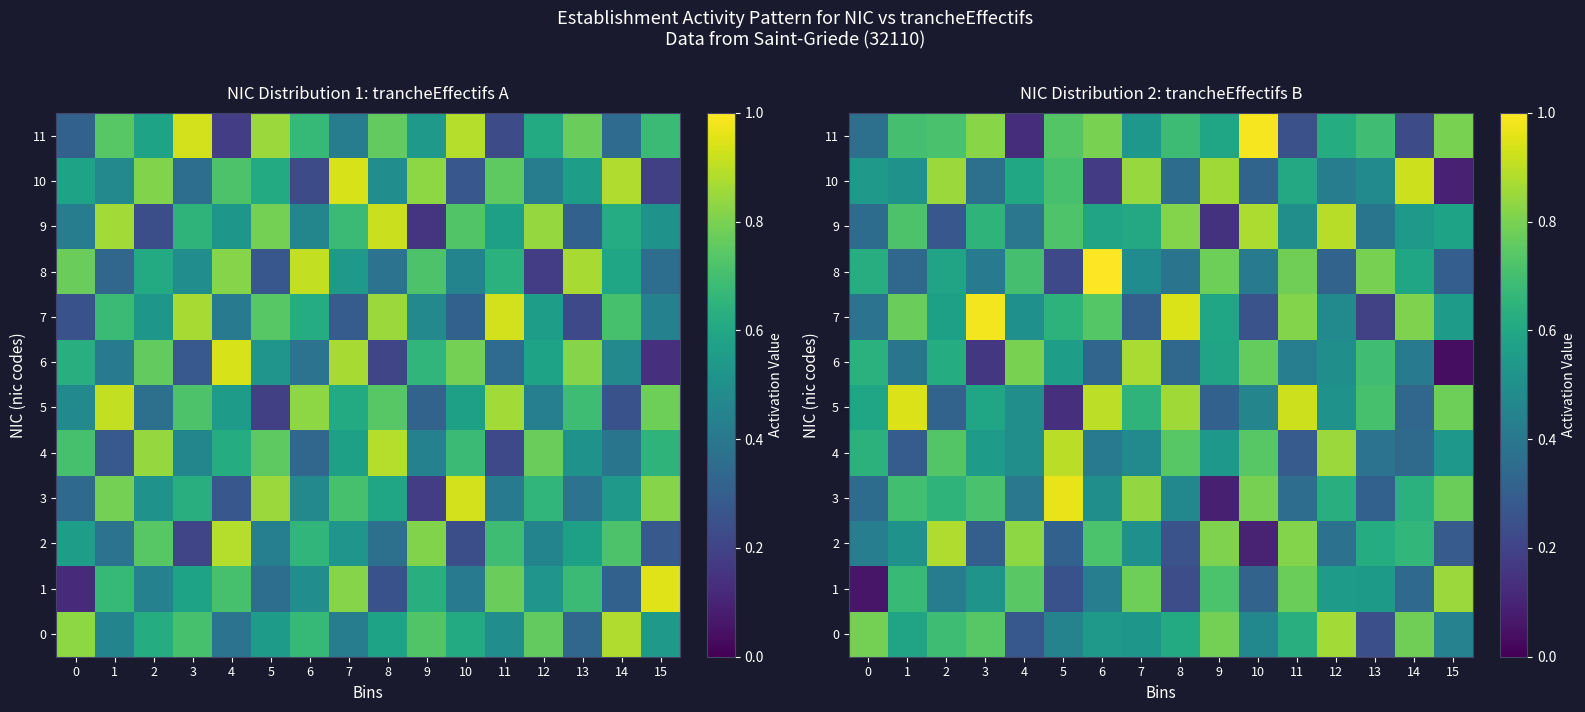

At how many categories does at least one series exceed 0?

16